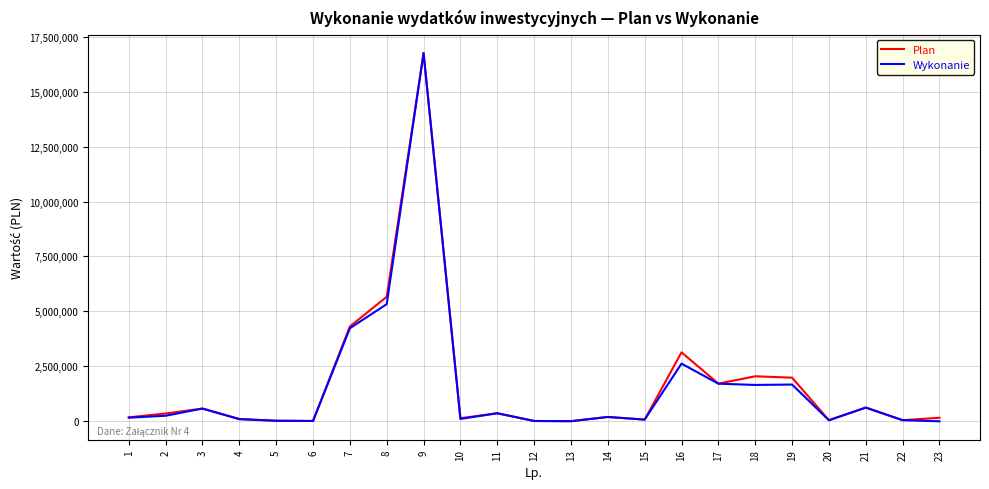

Read the Wykonanie value at 1.

165518.3